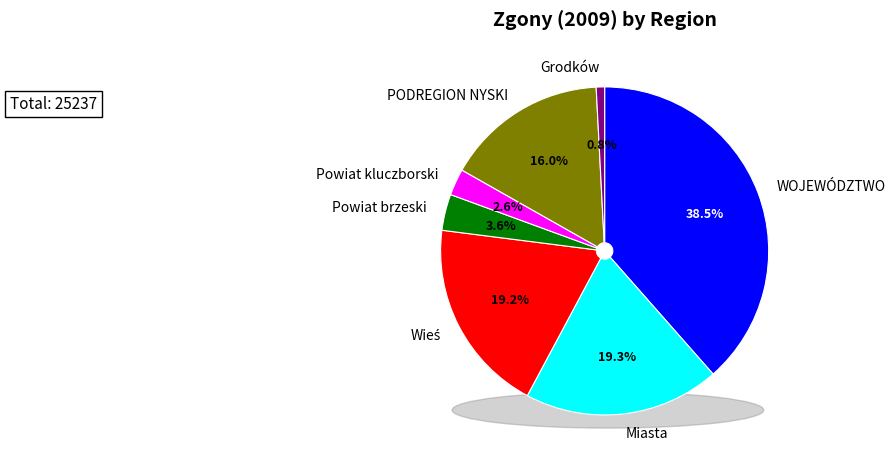

The Grodków slice represents 1% of the pie. True or false?

True